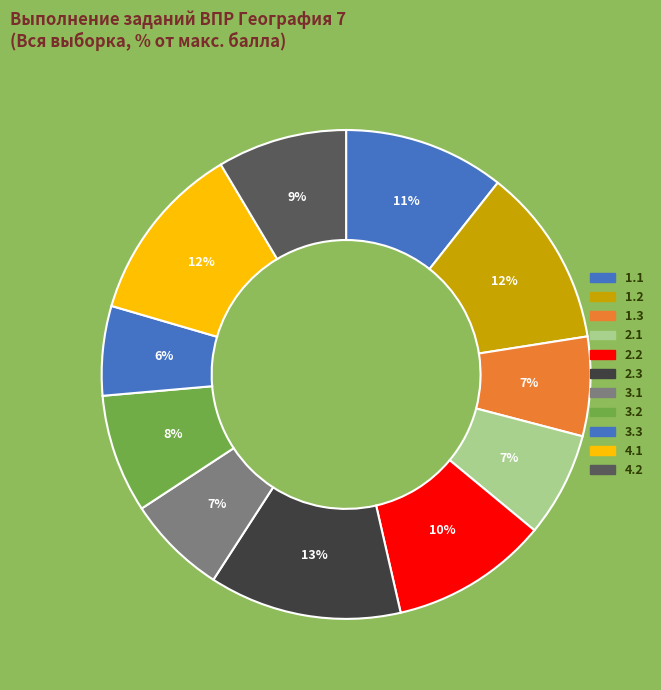

Which has a higher value, 1.3 or 3.1?

3.1